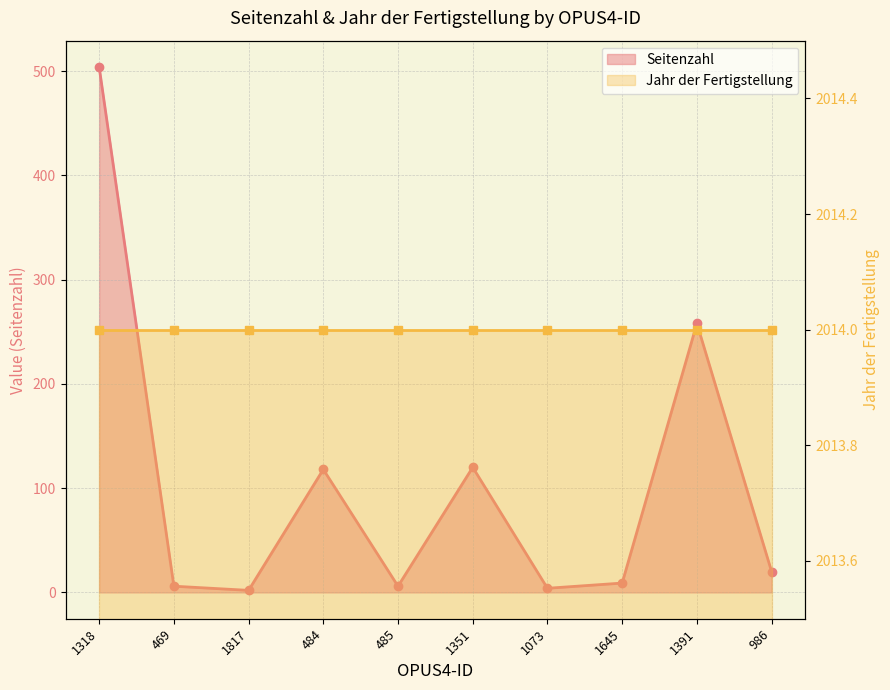

Rank the categories by value from lowest to highest.

1817, 1073, 469, 485, 1645, 986, 484, 1351, 1391, 1318